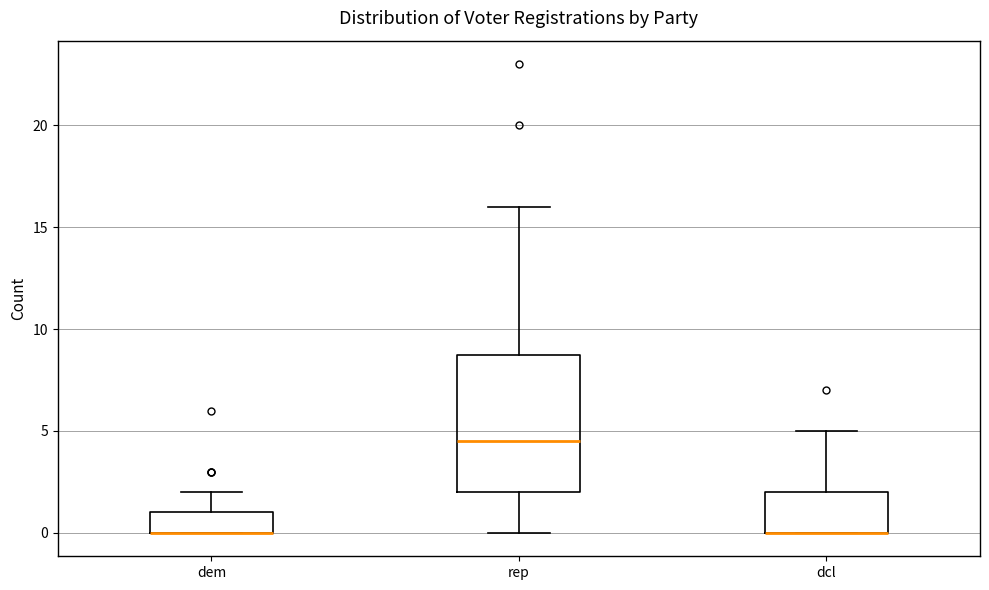

Where does the upper whisker of the box for dem end on the y-axis? The values are not printed on the chart, so give them approximately, as read against the axis.

2.0